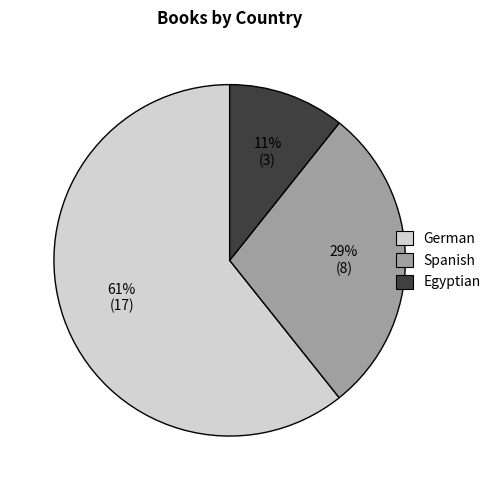

How many segments does this pie chart have?

3